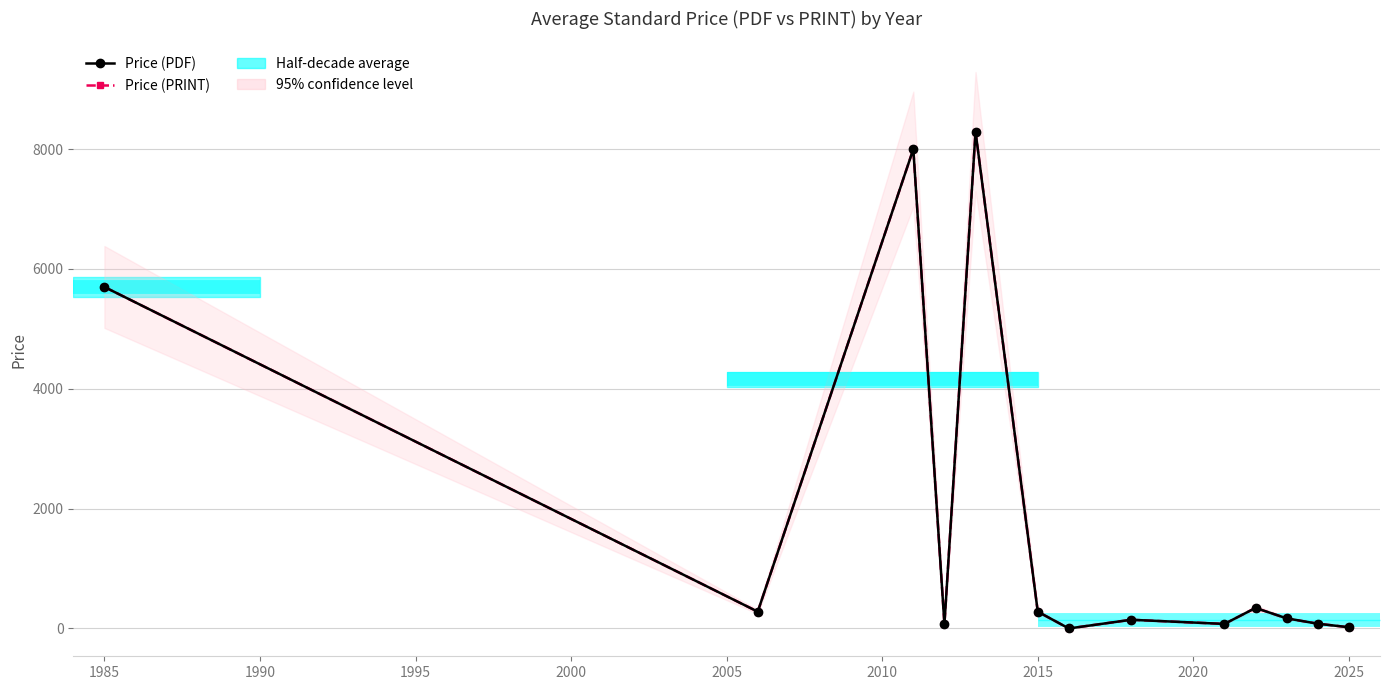

Rank the series by their maximum value, from lowest to highest.

Price (PDF), Price (PRINT)